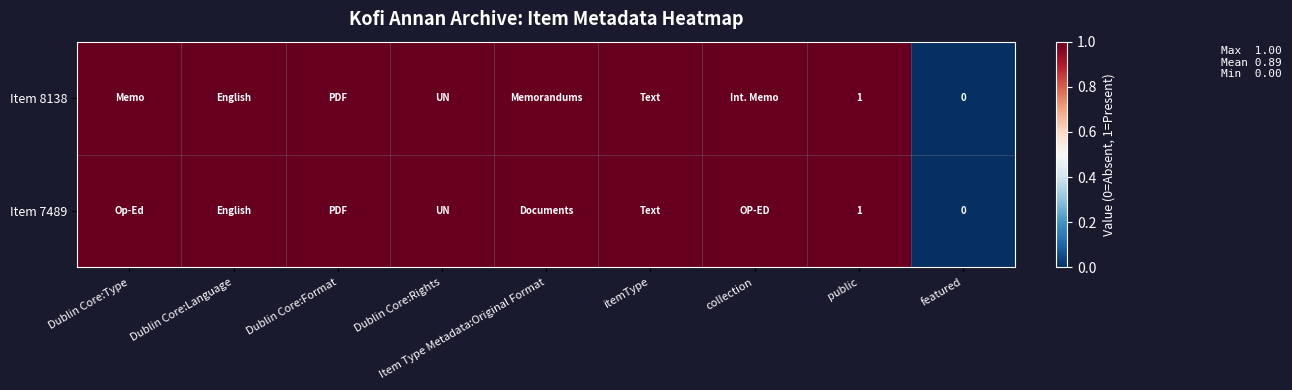

Is it true that Item 7489 equals 0 at public?

False